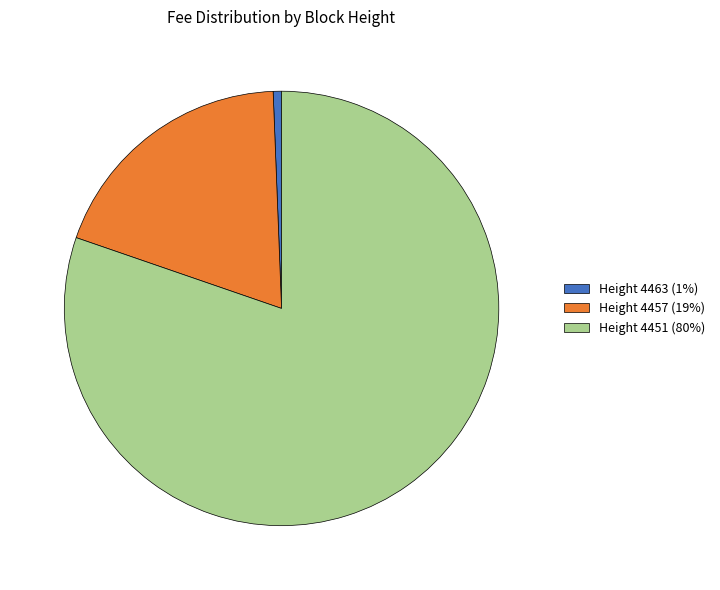

Is there a majority slice in this chart?

Yes